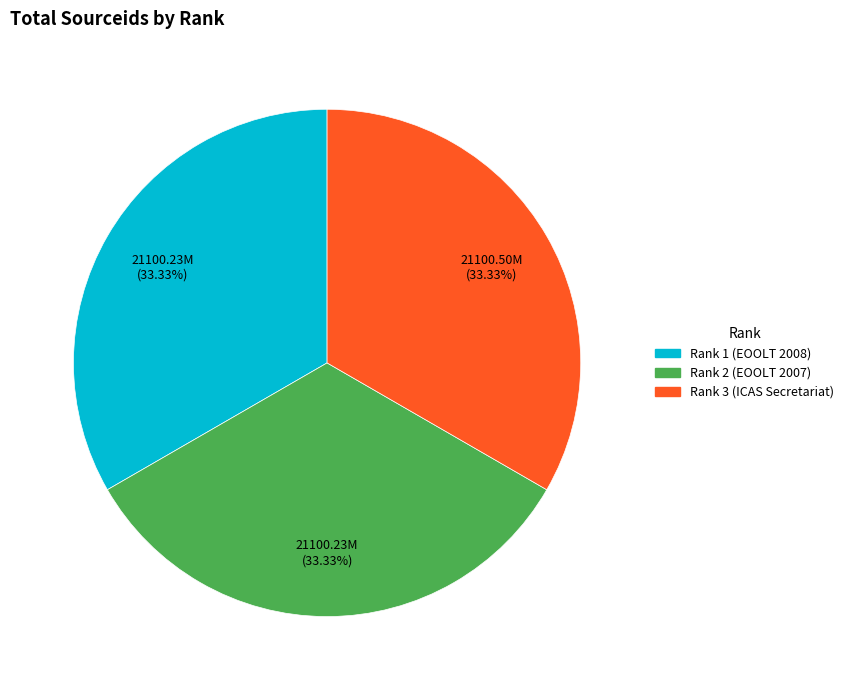

What is the ratio of the value at Rank 1 (EOOLT 2008) to the value at Rank 3 (ICAS Secretariat)?

1.0